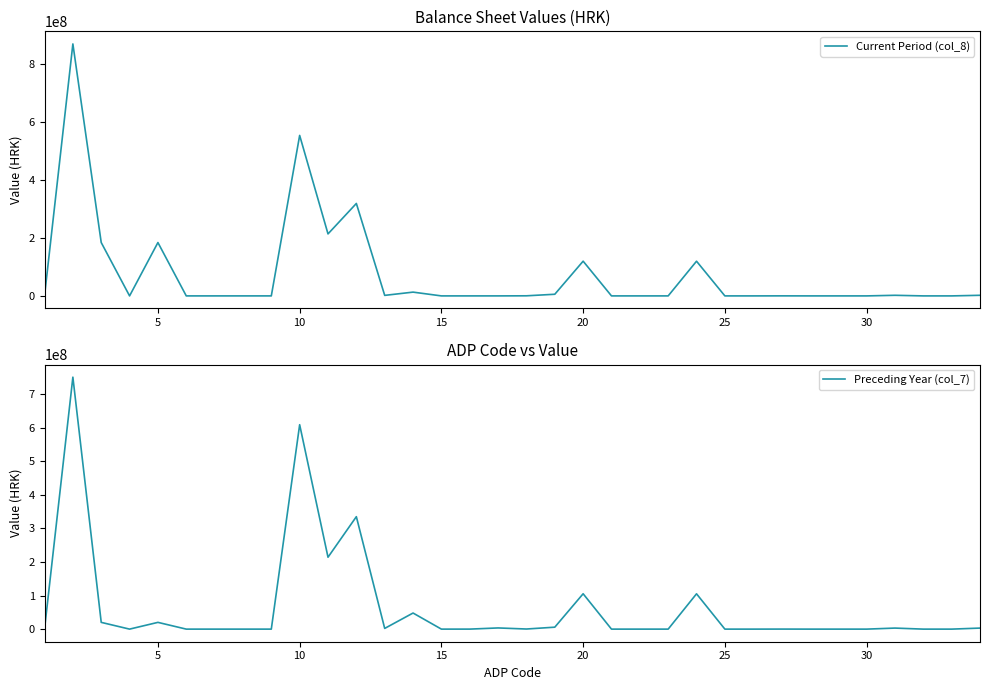

Rank the series by their average value, from highest to lowest.

Current Period (col_8), Preceding Year (col_7)